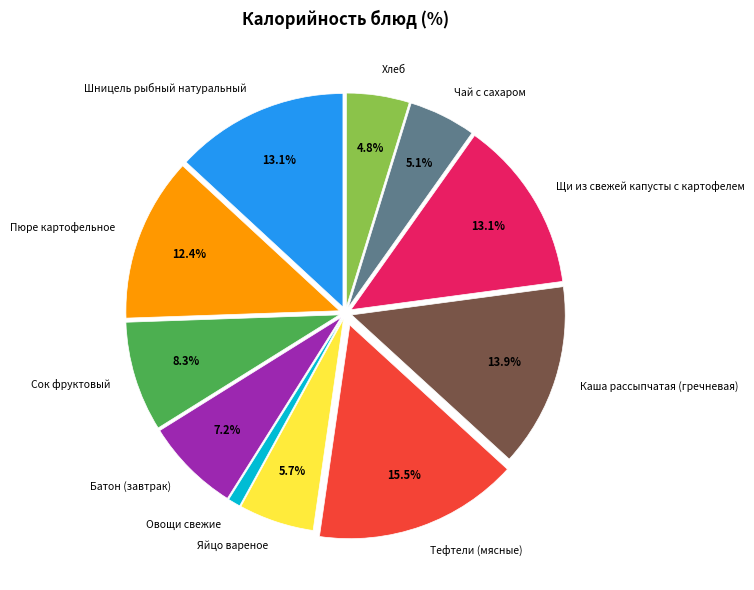

What percentage is the Батон (завтрак) slice, to the nearest percent?

7%